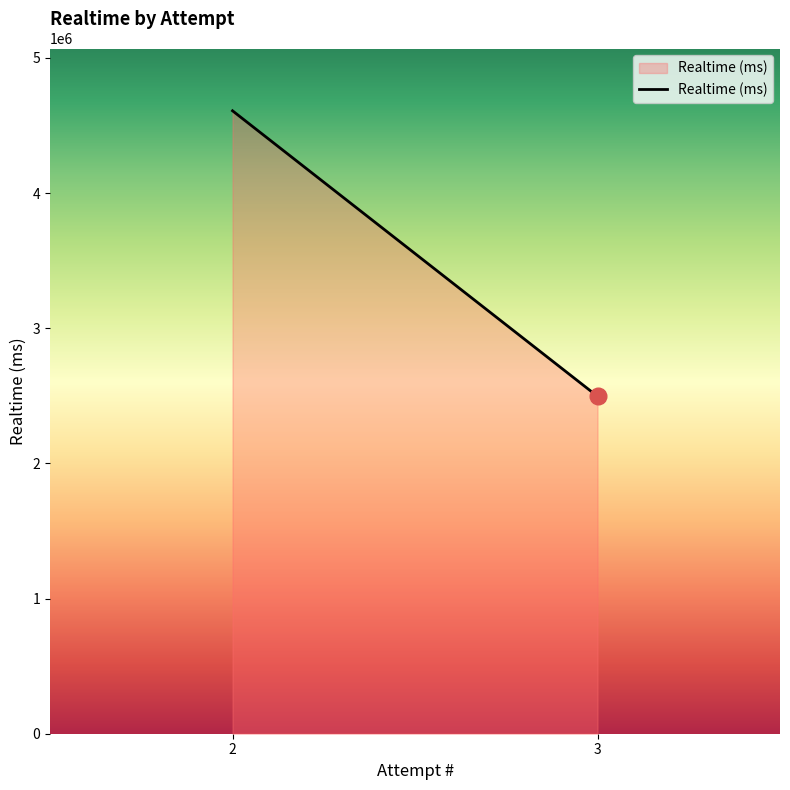

What is the change in value from 3 to 2?

+2112465